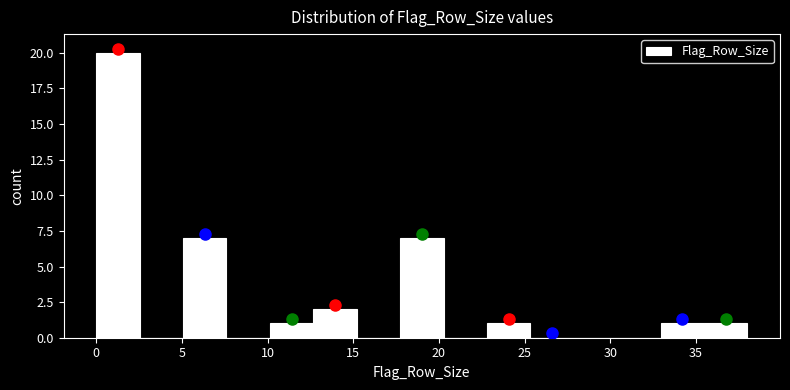

Reading left to right, transcribe this chart: for each bar, give the range it covers on the x-axis and its height. Neither the bar edges nor the heights are printed on the chart, so give them approximately, as read against the axes.

0.0 to 2.5: 20
2.5 to 5.0: 0
5.0 to 7.5: 7
7.5 to 10.0: 0
10.0 to 12.5: 1
12.5 to 15.0: 2
15.0 to 17.5: 0
17.5 to 20.5: 7
20.5 to 23.0: 0
23.0 to 25.5: 1
25.5 to 28.0: 0
28.0 to 30.5: 0
30.5 to 33.0: 0
33.0 to 35.5: 1
35.5 to 38.0: 1